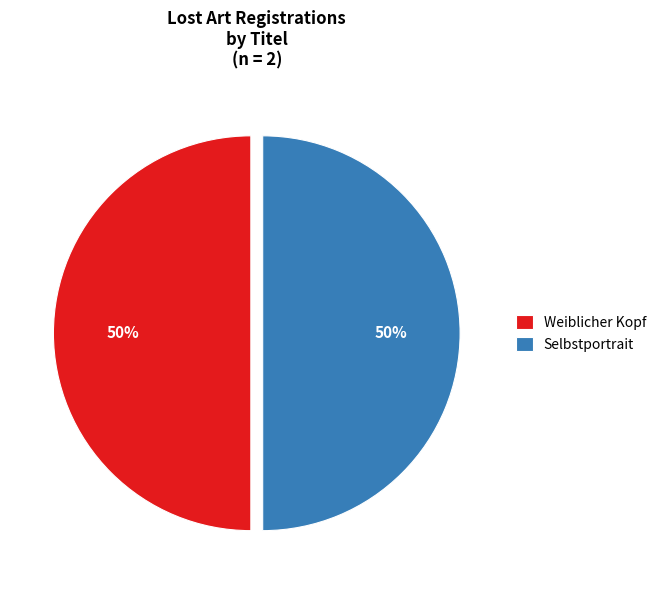

Is the sum of Weiblicher Kopf and Selbstportrait greater than half?

Yes